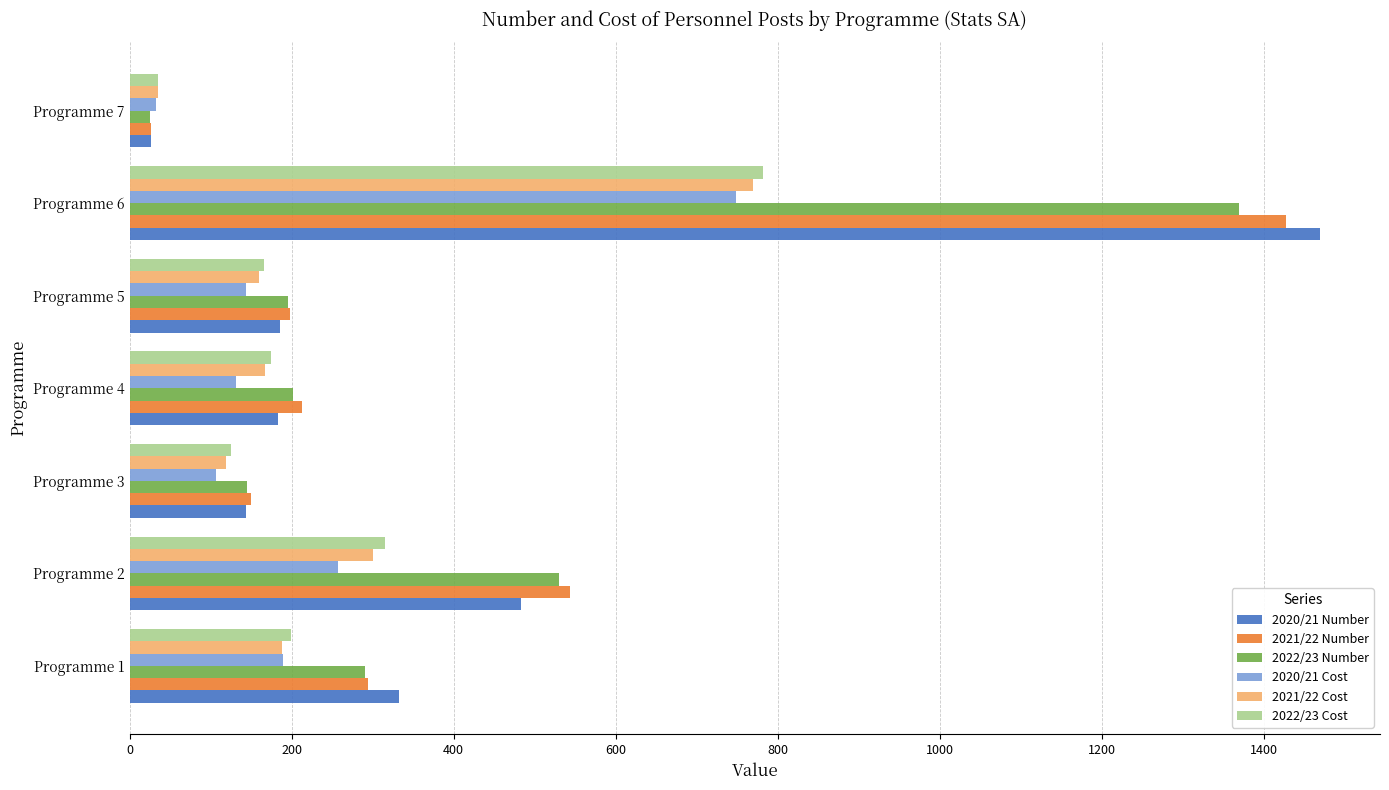

Is the value of 2020/21 Cost at Programme 5 greater than the value of 2021/22 Number at Programme 6?

No